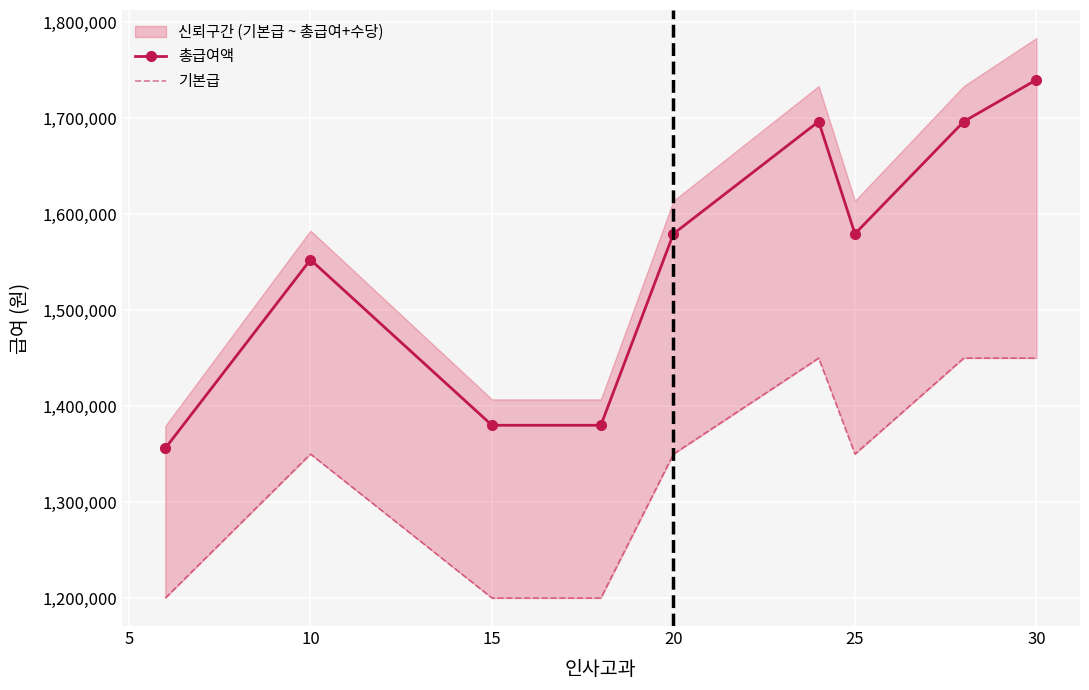

What is the minimum value for 총급여액?

1356000